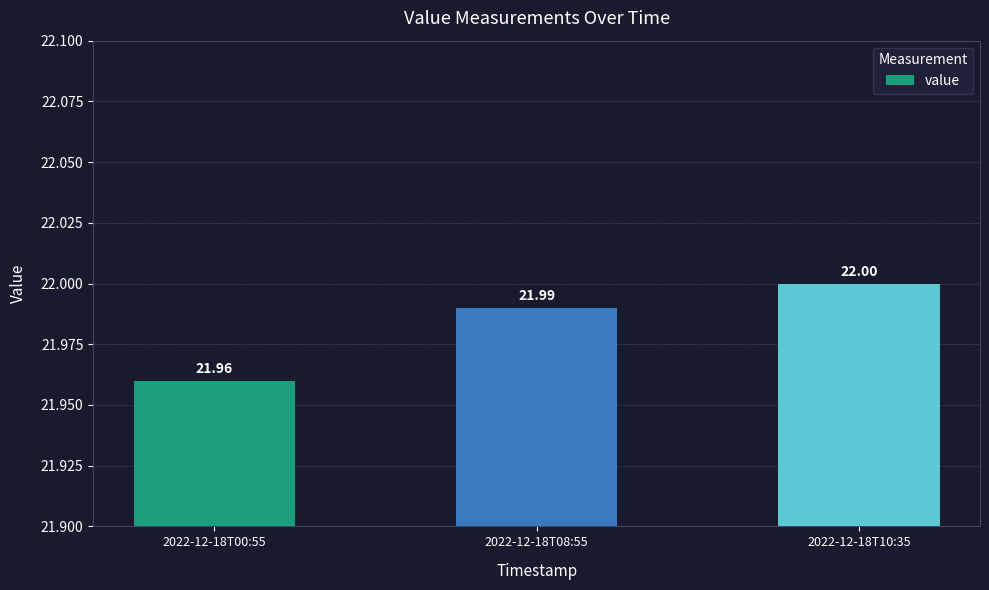

Count the values in the range 21 to 22.

3